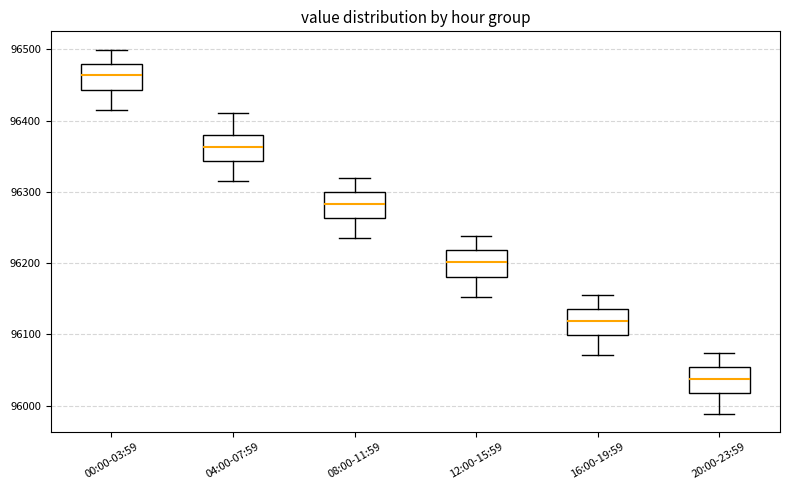

Reading left to right, transcribe this box plot: for each box, give where its median line is, the range the box spans, and where its two whiskers end, as read against the y-axis. The values are not printed on the chart, so give them approximately, as read against the axis.

00:00-03:59: median 96460, box 96440 to 96480, whiskers 96410 to 96500
04:00-07:59: median 96360, box 96340 to 96380, whiskers 96310 to 96410
08:00-11:59: median 96280, box 96260 to 96300, whiskers 96230 to 96320
12:00-15:59: median 96200, box 96180 to 96220, whiskers 96150 to 96240
16:00-19:59: median 96120, box 96100 to 96140, whiskers 96070 to 96160
20:00-23:59: median 96040, box 96020 to 96050, whiskers 95990 to 96070